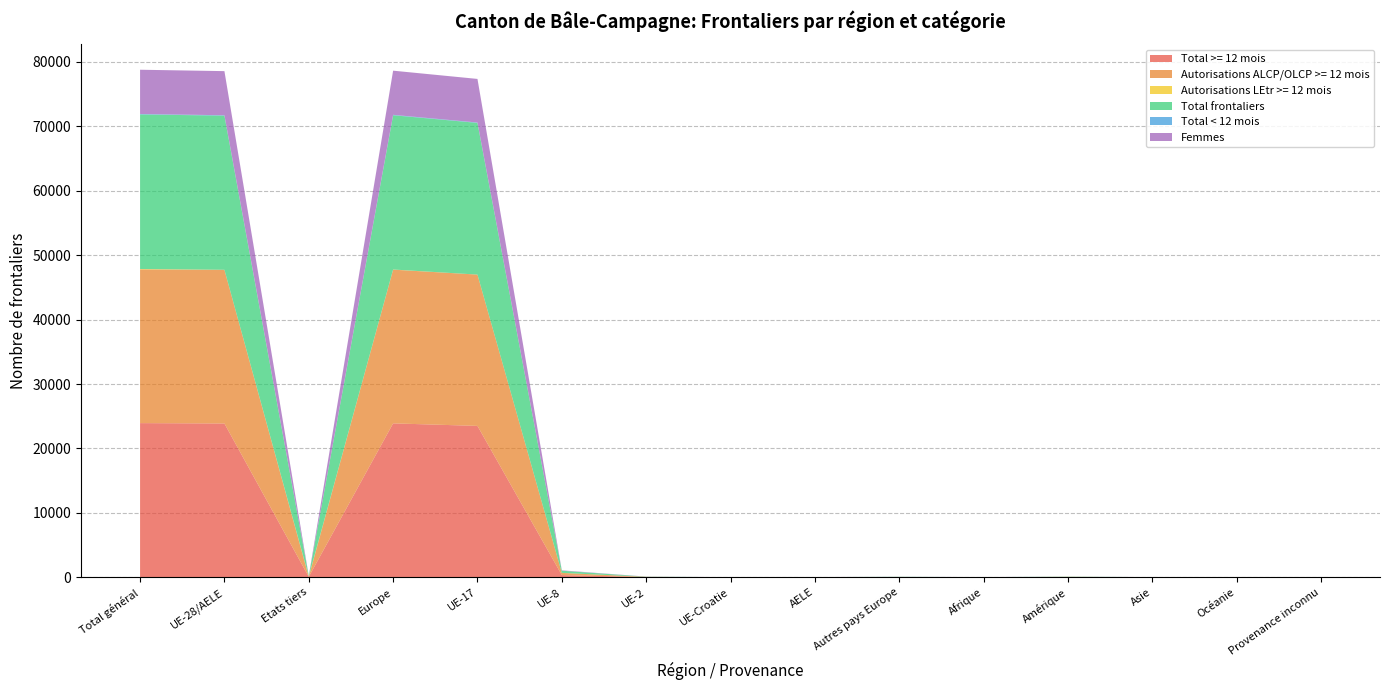

Reading left to right, list all the values displayed in this chart.

Total >= 12 mois: 23929	23869	60	23889	23495	337	28	2	7	20	4	28	5	3	0
Autorisations ALCP/OLCP >= 12 mois: 23867	23867	0	23867	23495	337	28	0	7	0	0	0	0	0	0
Autorisations LEtr >= 12 mois: 62	2	60	22	0	0	0	2	0	20	4	28	5	3	0
Total frontaliers: 23998	23930	68	23953	23553	337	28	5	7	23	7	29	6	3	0
Total < 12 mois: 69	61	8	64	58	0	0	3	0	3	3	1	1	0	0
Femmes: 6873	6851	22	6857	6770	61	15	1	4	6	2	12	2	0	0